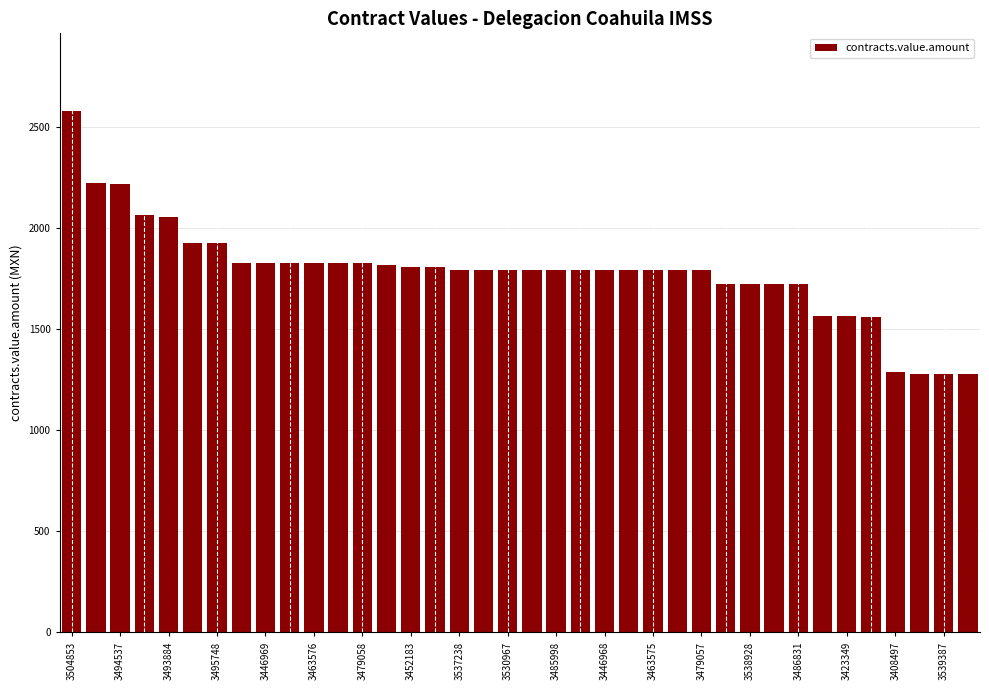

What is the sum of all values?

67780.6